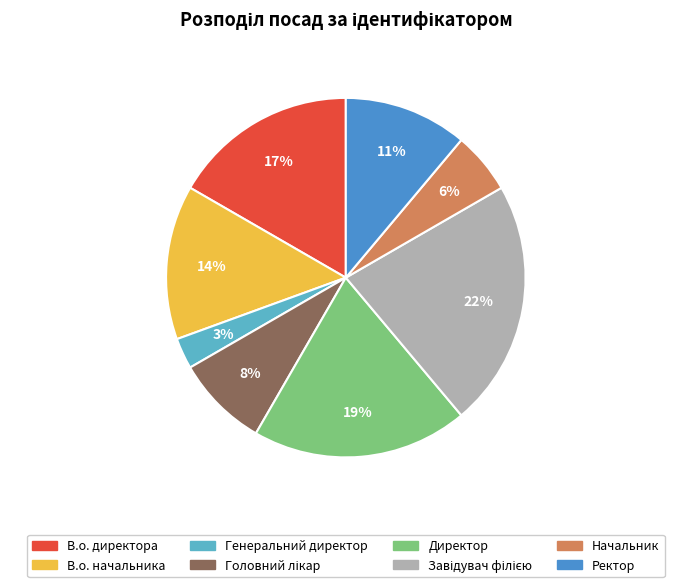

How many slices are in this pie chart?

8